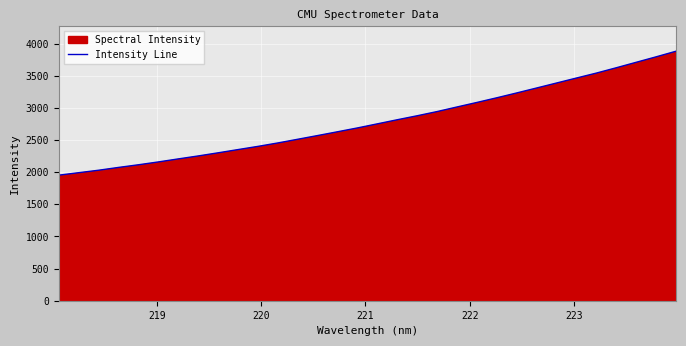

What is the greatest value displayed?

3884.4